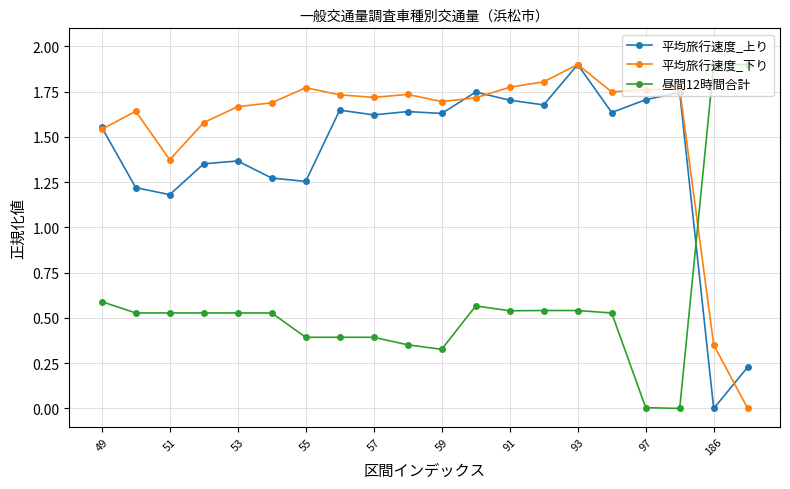

True or false: 平均旅行速度_下り has more than 0 interior local peaks.

True